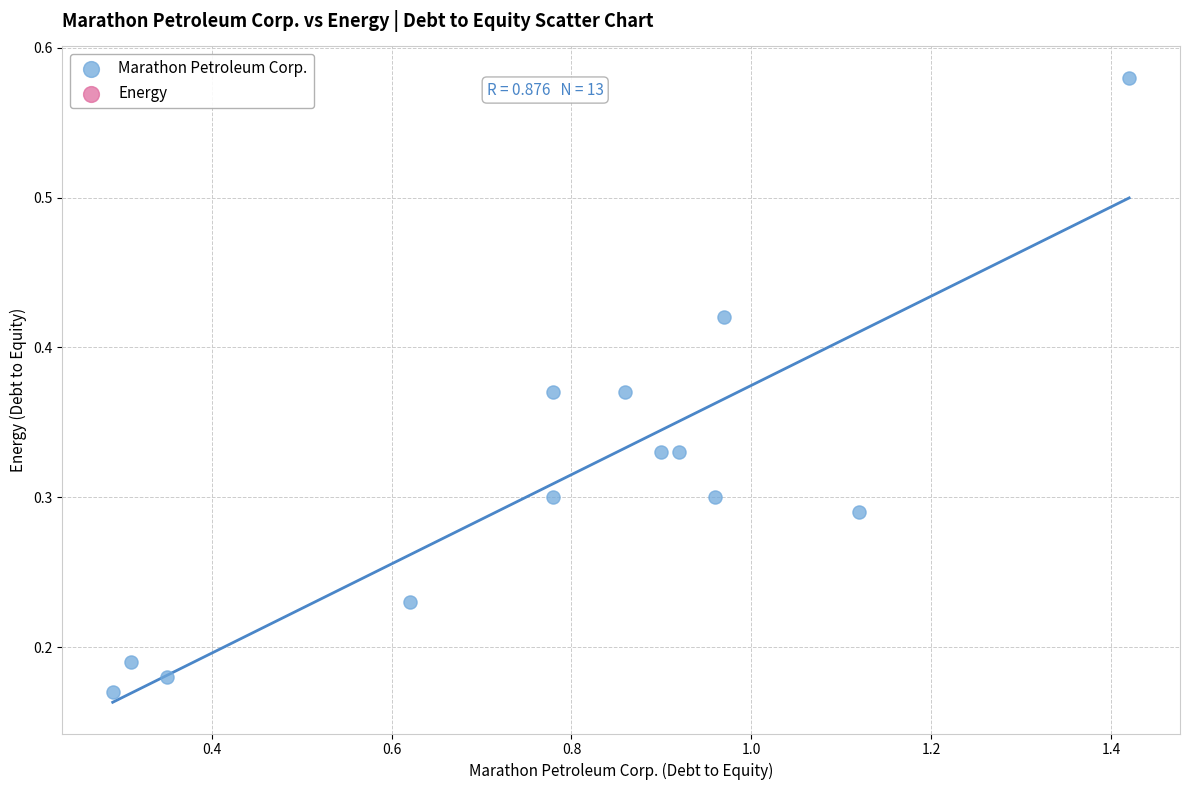

What is the range of X values (max minus min)?

1.1